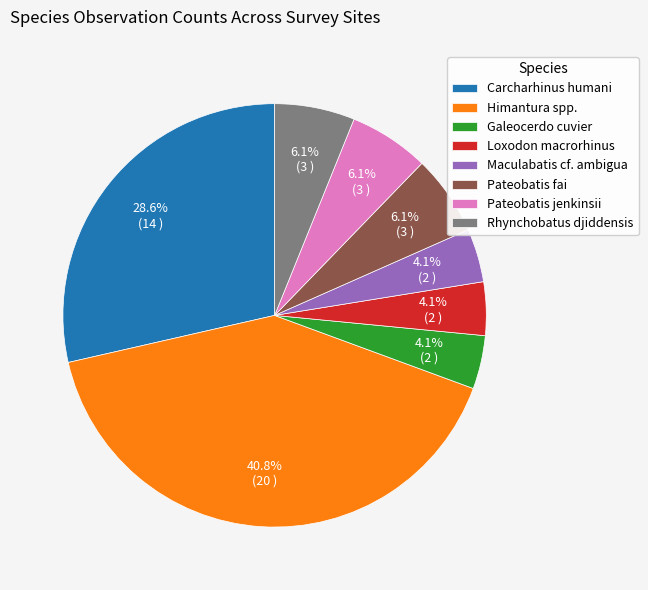

What portion of the pie excludes Pateobatis fai?

93.9%